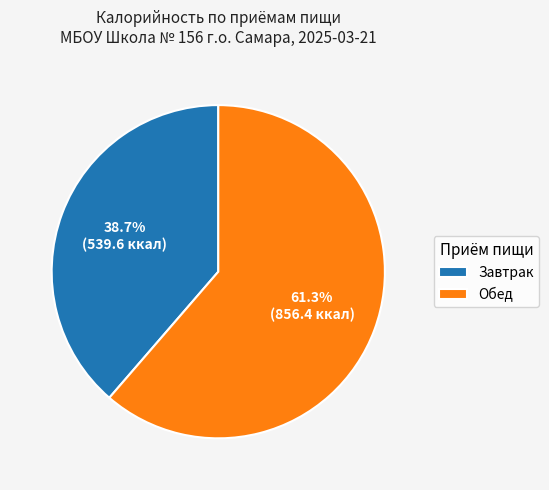

Is it true that Завтрак is 39% of the pie?

True